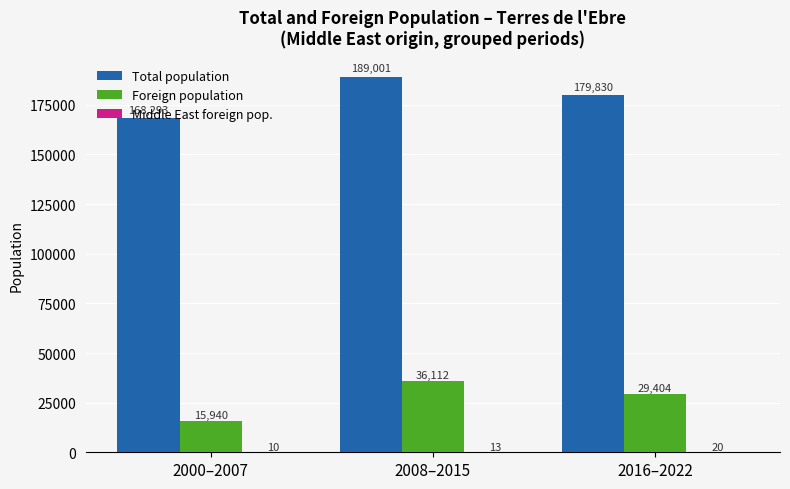

Which category has the highest value across all series?

2008–2015